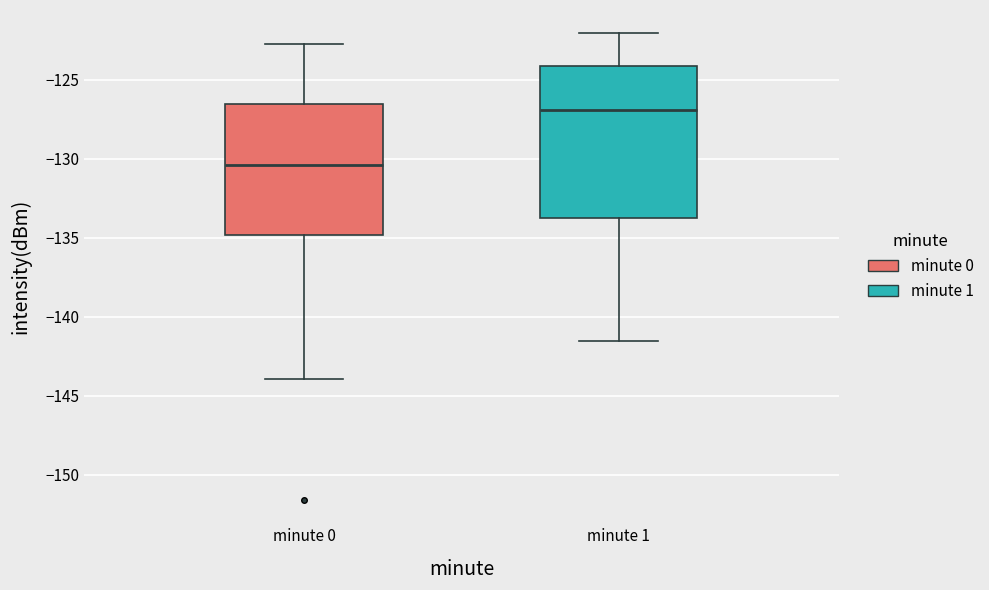

Which box has the lowest median line?

minute 0